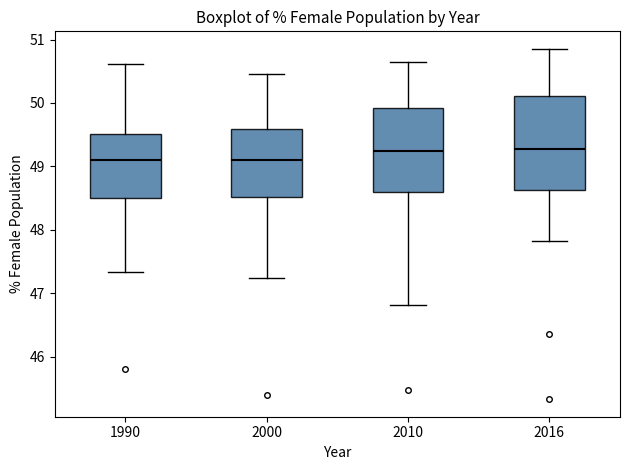

Where does the median line of the box at x = 2010 sit on the y-axis? The values are not printed on the chart, so give them approximately, as read against the axis.

49.2